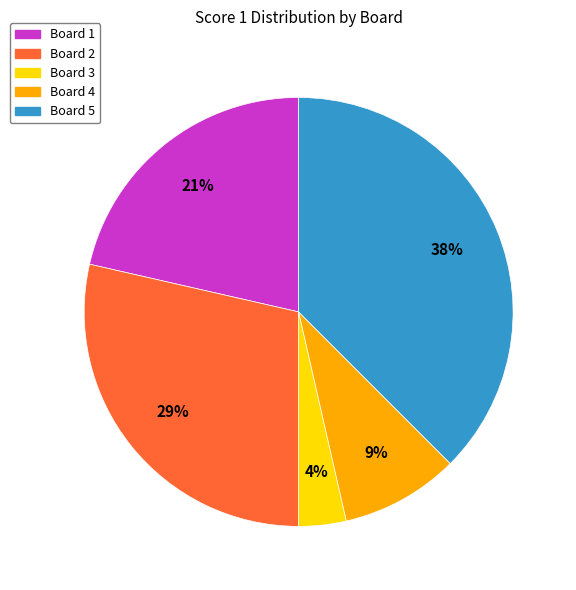

Does any single category account for the majority?

No